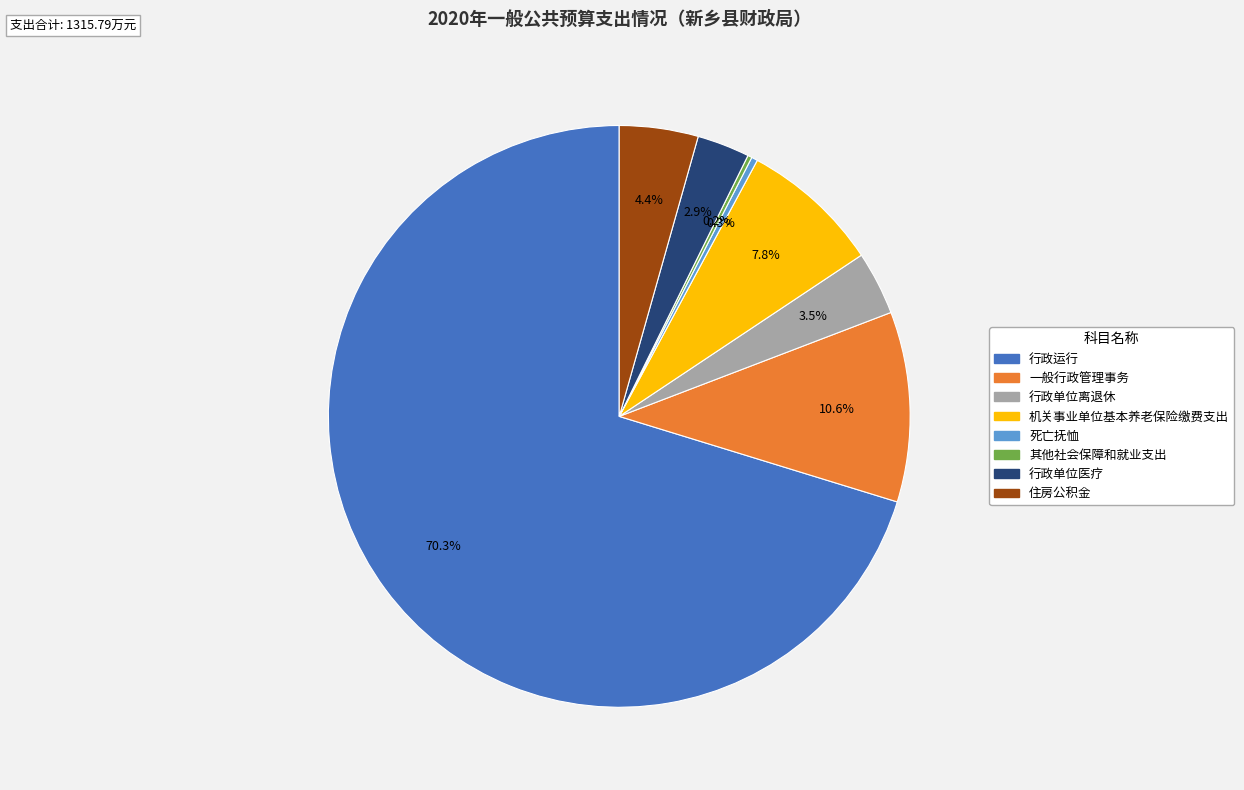

What is the total percentage of 一般行政管理事务 and 行政单位医疗?

13.5%